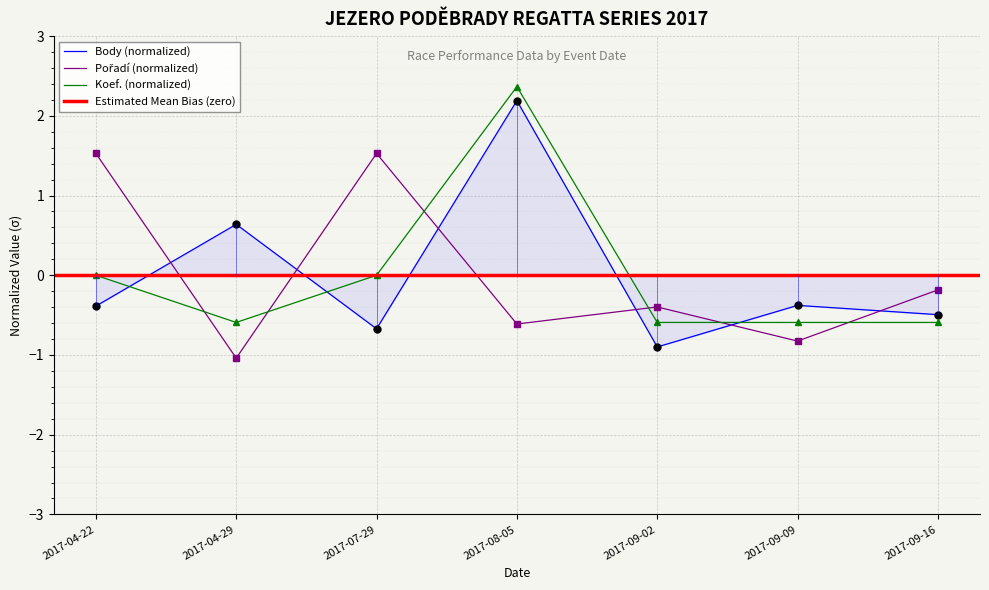

How many lines are shown in the chart?

3